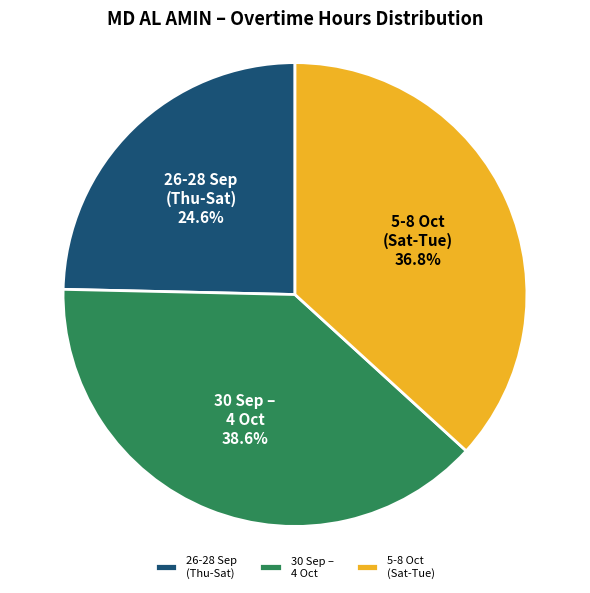

What is the ratio of the value at 5-8 Oct (Sat-Tue) to the value at 26-28 Sep (Thu-Sat)?

1.5